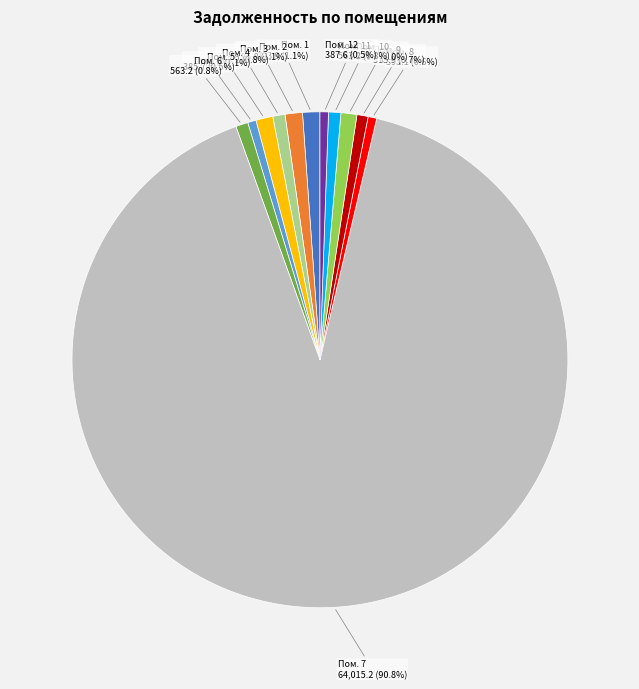

Is there any slice that represents more than half of the pie?

Yes